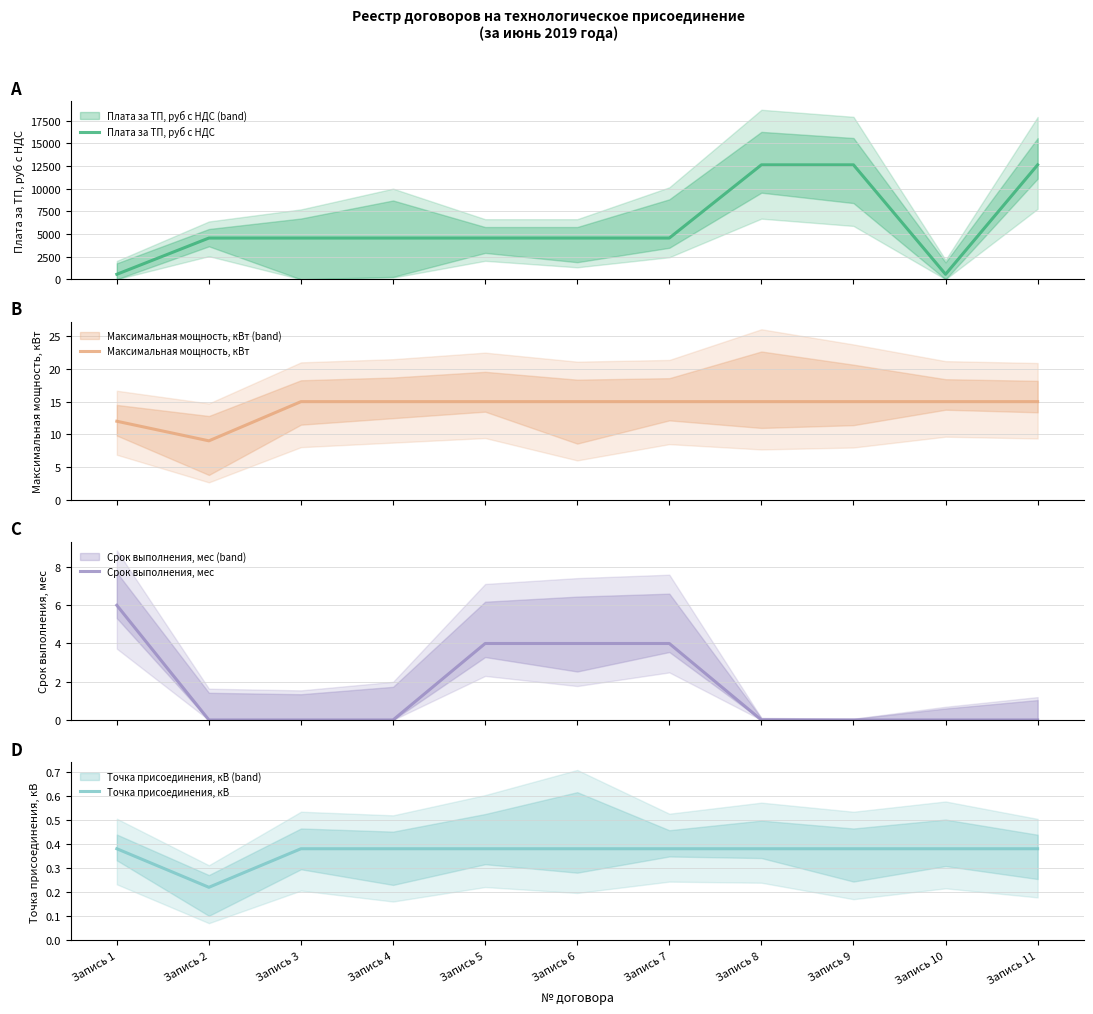

What is the sum of all Максимальная мощность, кВт values?

156